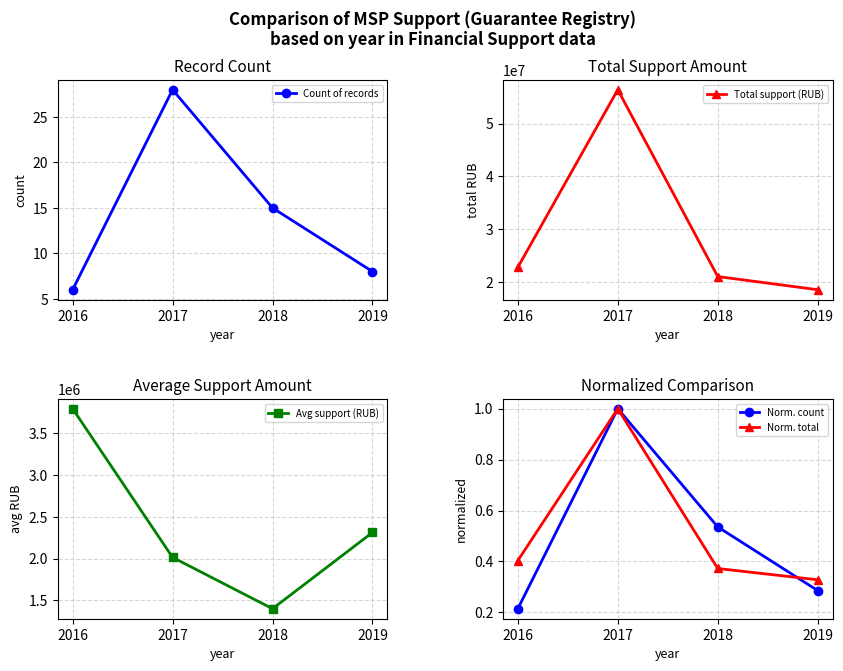

What is the difference between the Count of records values at 2019 and 2017?

20